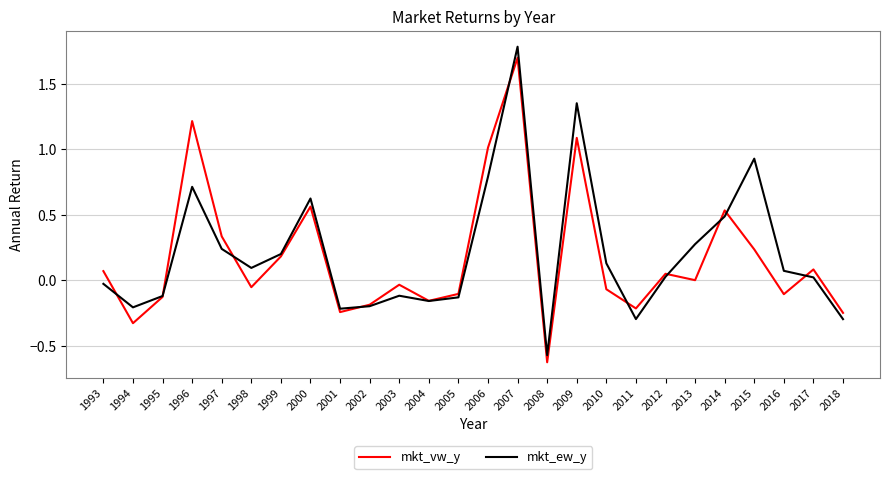

Between 1999 and 2009, which series saw the biggest shift?

mkt_ew_y